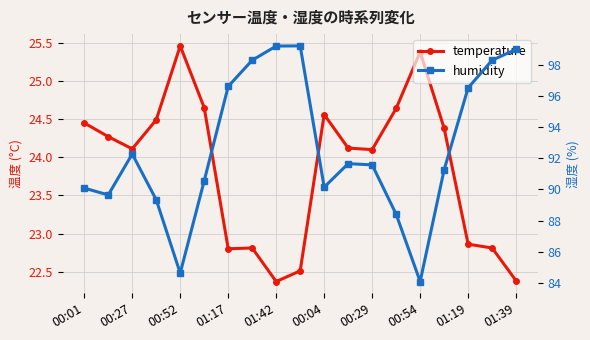

True or false: humidity and temperature cross at least once.

False